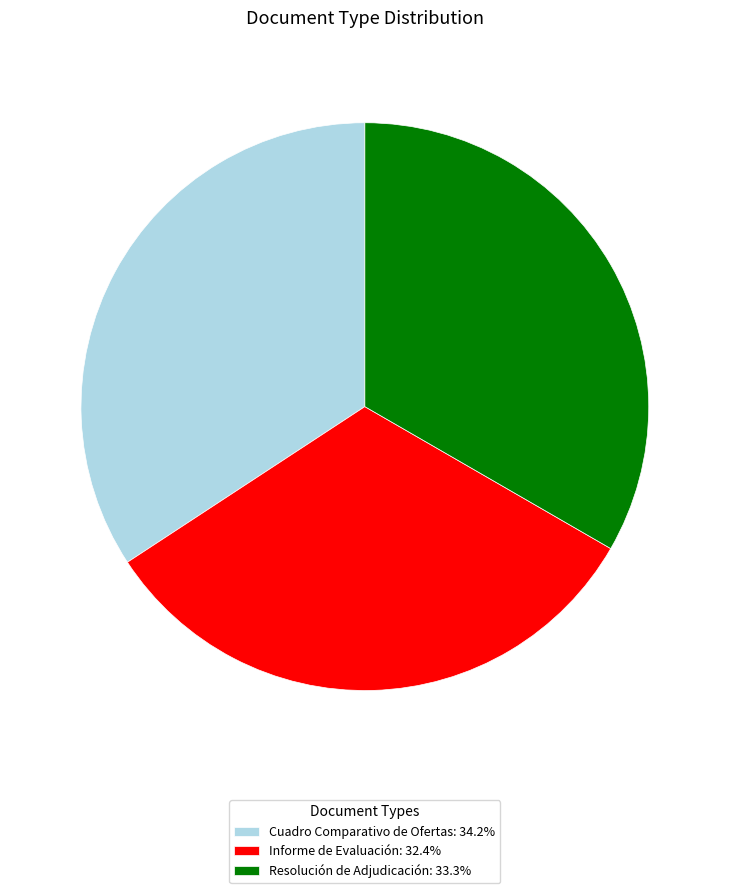

Which has a higher value, Cuadro Comparativo de Ofertas or Informe de Evaluación?

Cuadro Comparativo de Ofertas